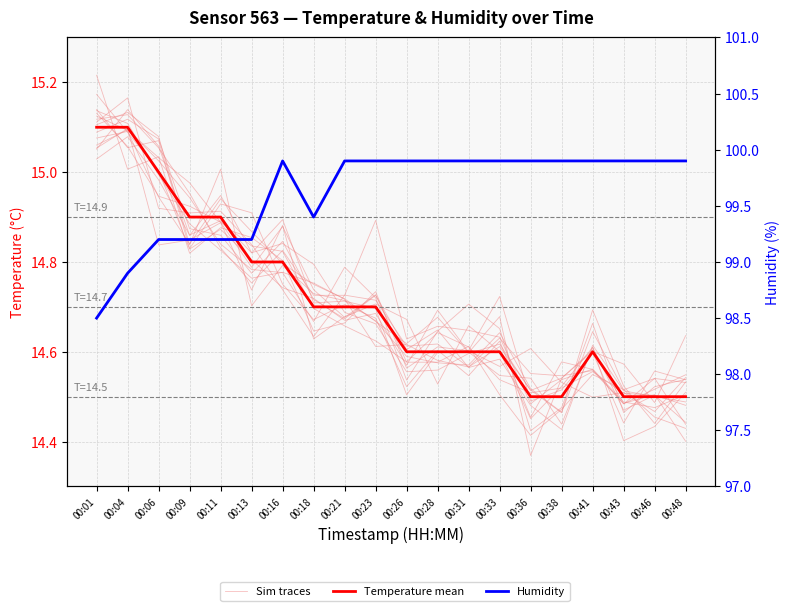

What is the total value across all series at 00:09?

129.1